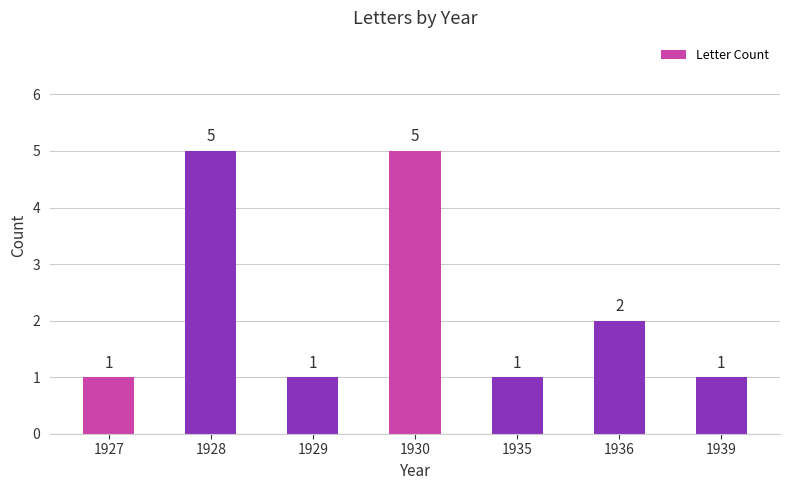

Reading right to left, extract all data points from this chart.

1	2	1	5	1	5	1